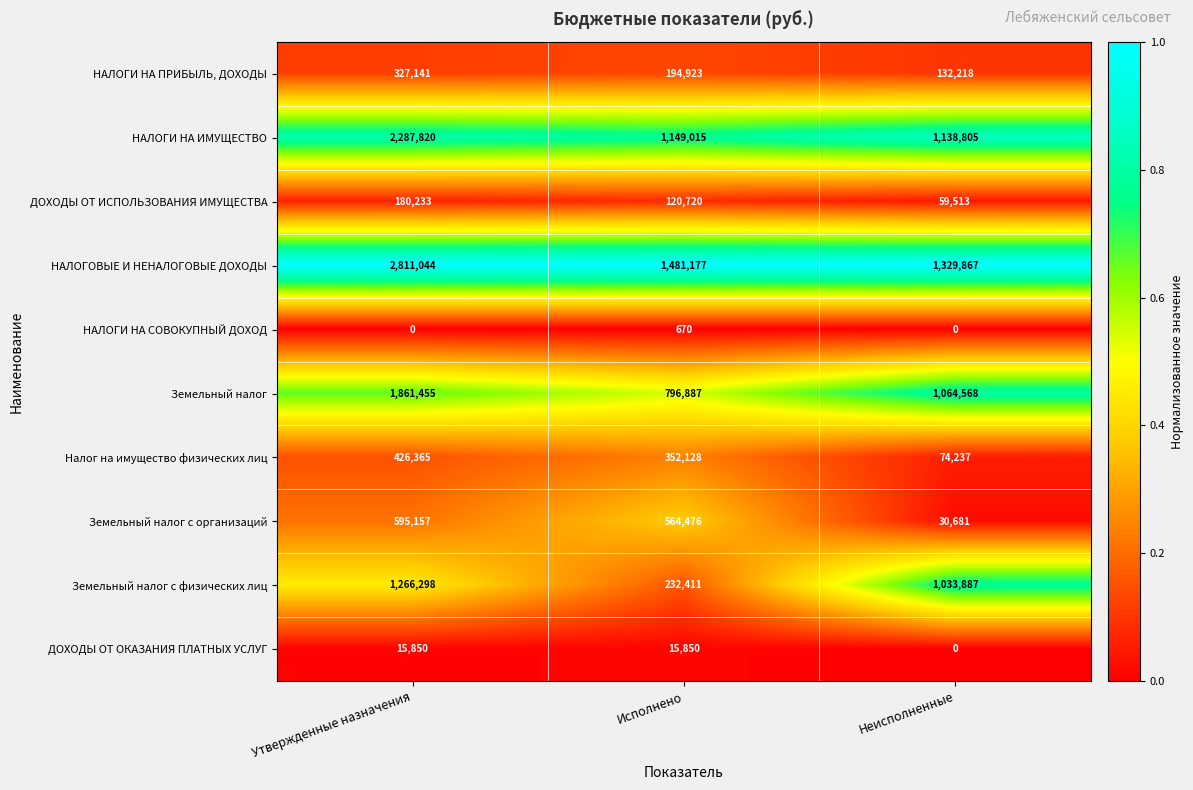

What is the spread (max minus min) of values at Исполнено?

1480507